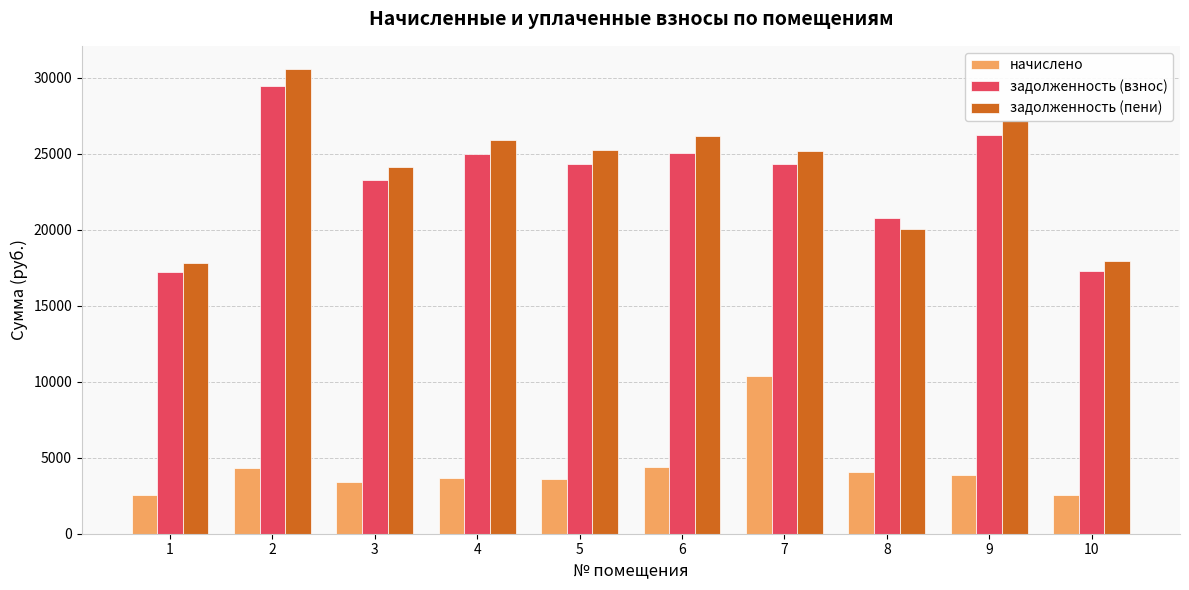

Which series has the widest spread of values?

задолженность (пени)